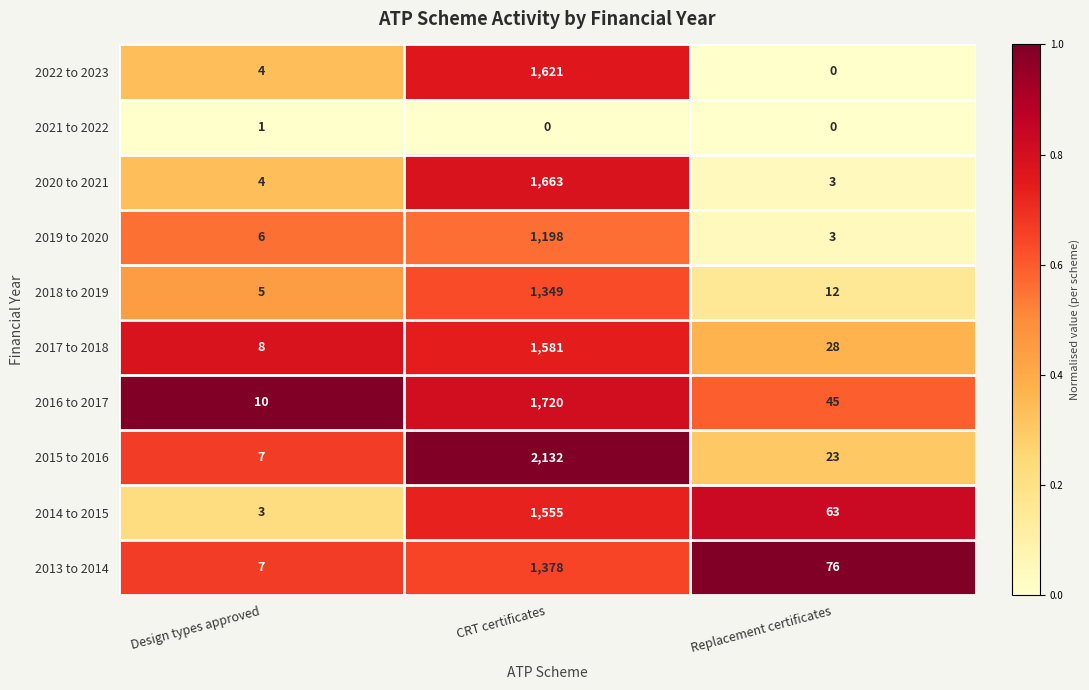

What is the difference between the maximum and minimum values in the 2020 to 2021 series?

1660